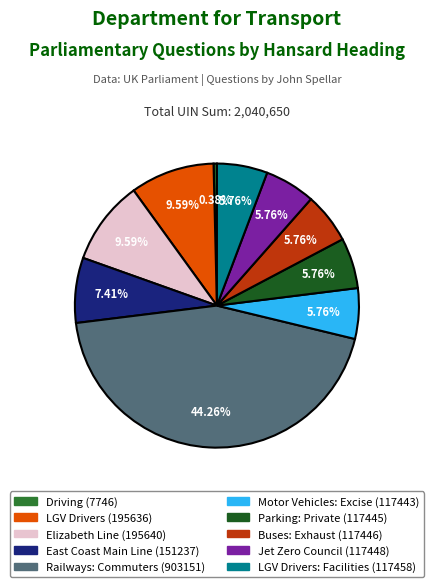

What is the ratio of the value at Elizabeth Line (195640) to the value at LGV Drivers: Facilities (117458)?

1.7